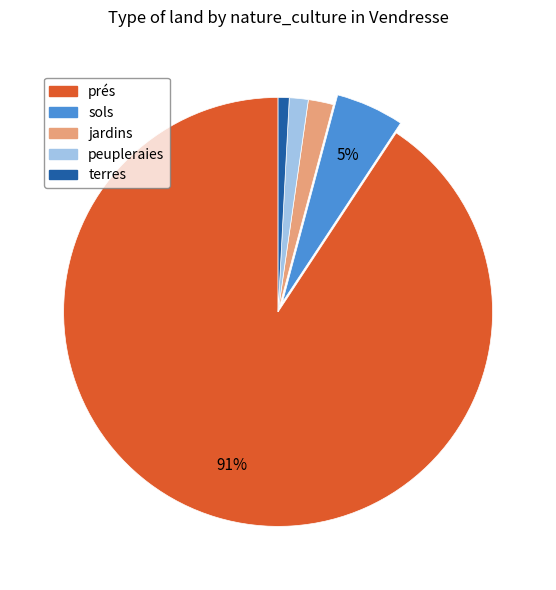

How many segments does this pie chart have?

5